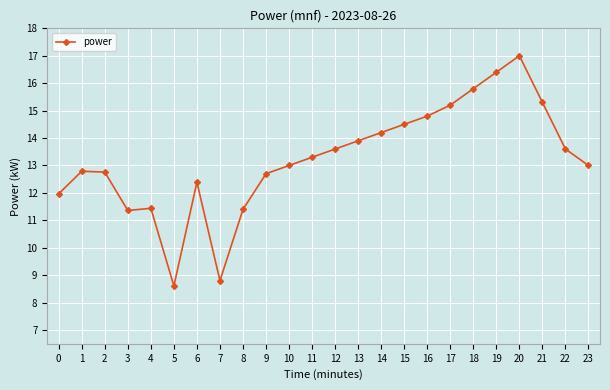

True or false: there are more than 2 points higher than both neighbors.

True